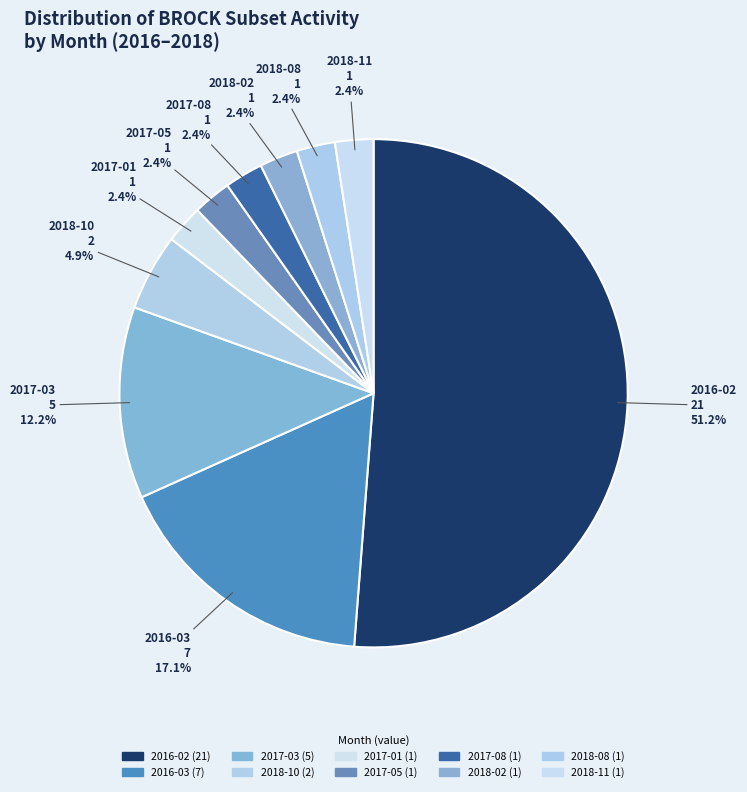

Which slice is the smallest?

2017-01